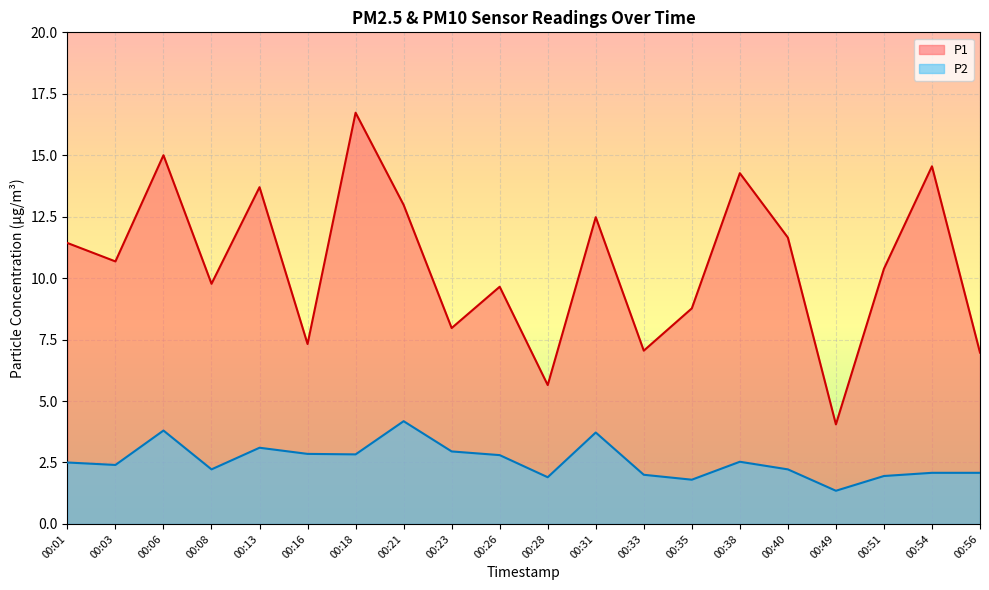

Which series has the largest total across all categories?

P1